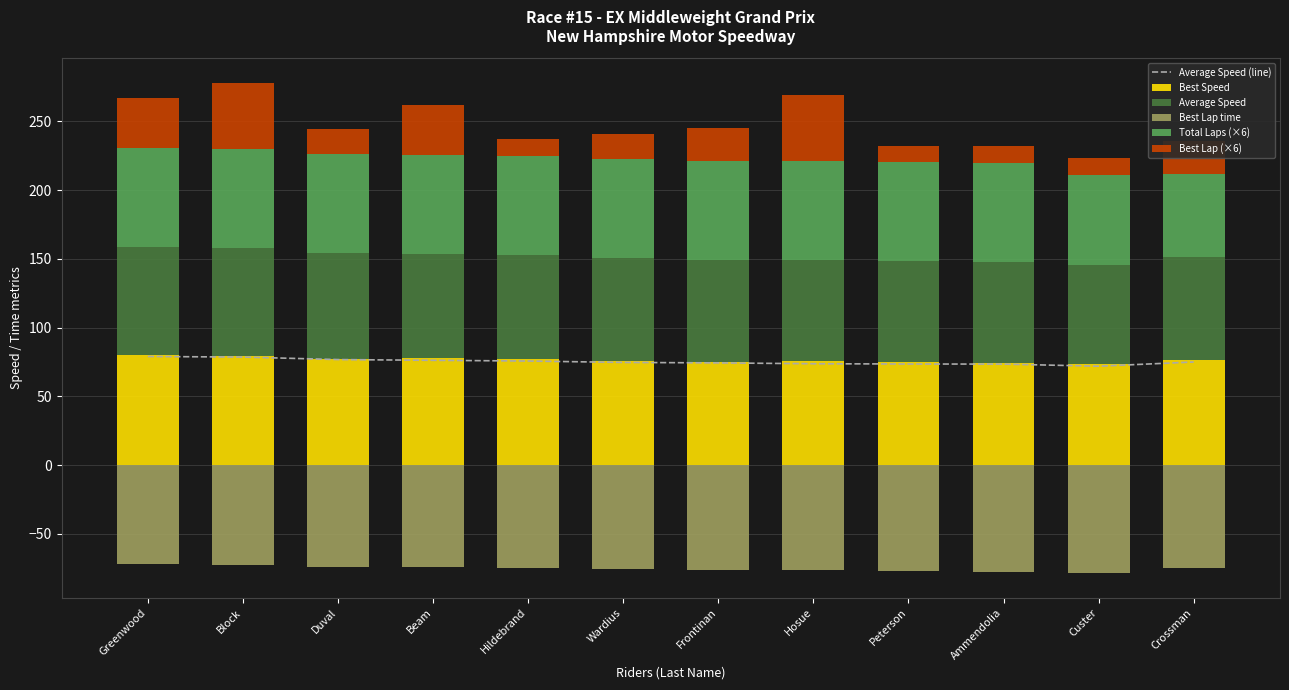

What is the sum of all Average Speed values?

903.4